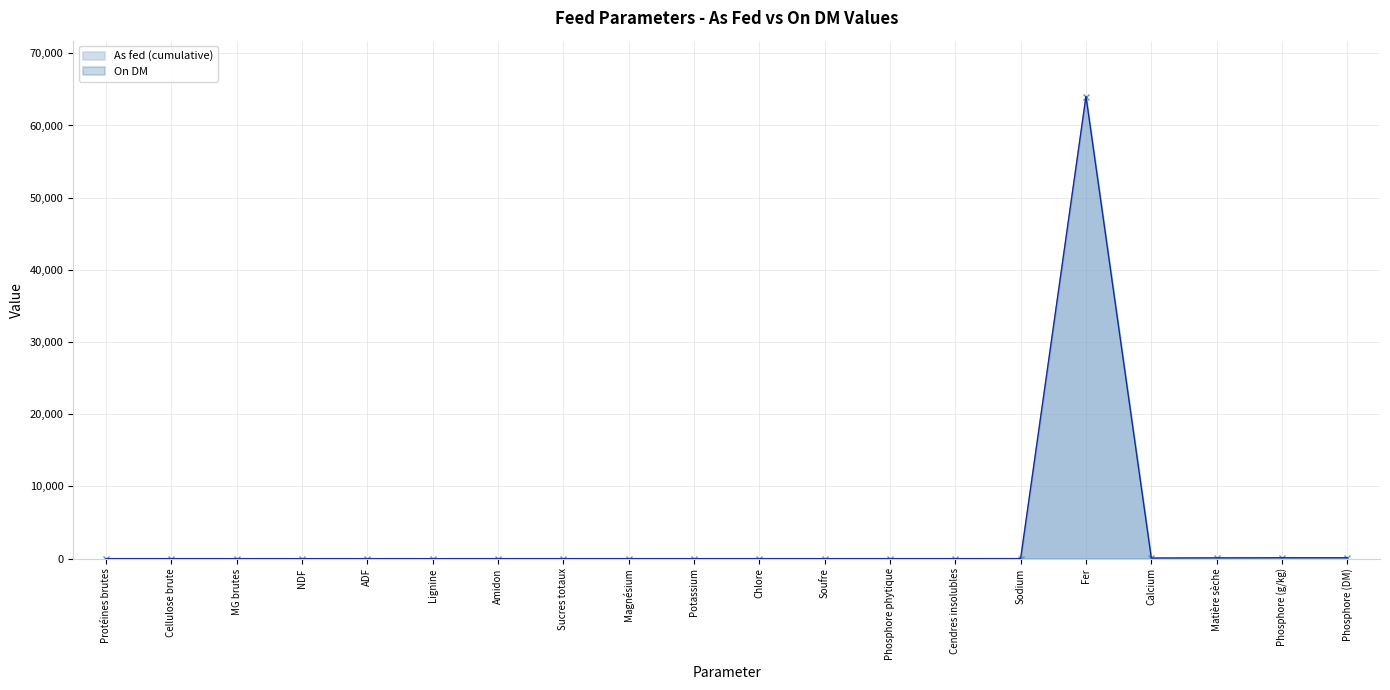

True or false: On DM has more than 1 interior local peaks.

False